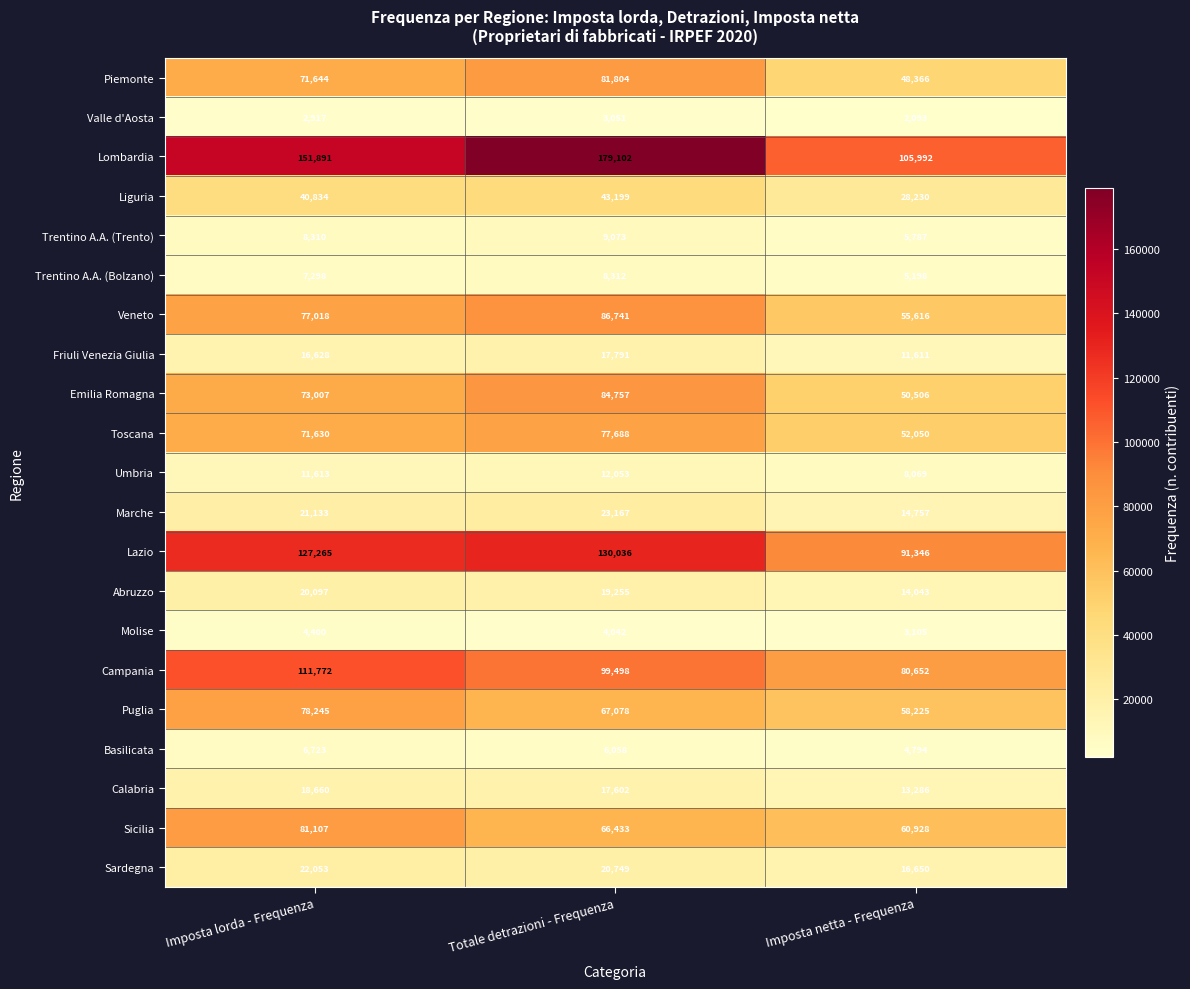

What is the total value across all series at Imposta lorda - Frequenza?

1024245